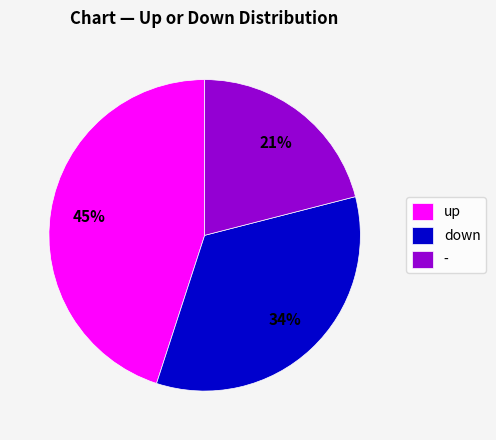

To the nearest percent, what portion does down represent?

34%